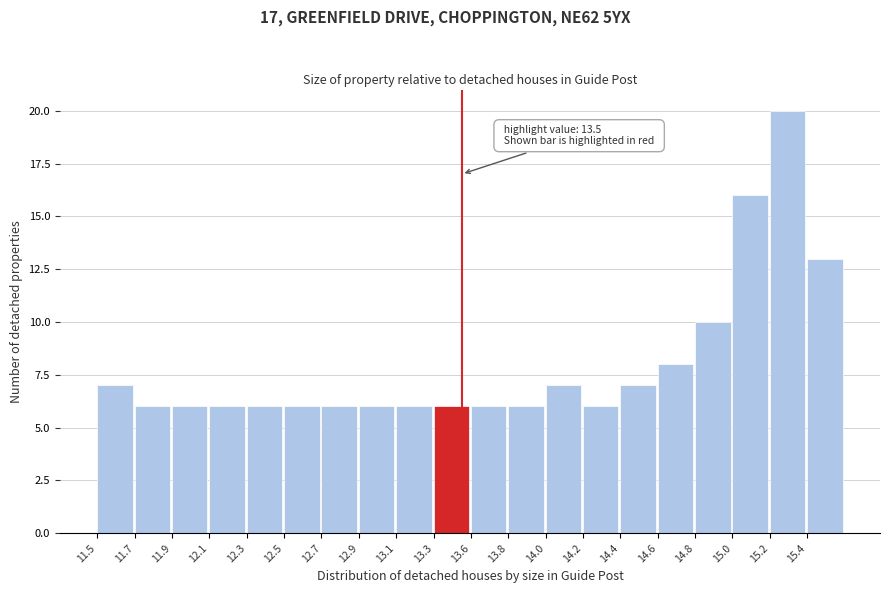

Reading left to right, what are all the values shown in this chart?

11.5=7	11.7=6	11.9=6	12.1=6	12.3=6	12.5=6	12.7=6	12.9=6	13.1=6	13.3=6	13.6=6	13.8=6	14.0=7	14.2=6	14.4=7	14.6=8	14.8=10	15.0=16	15.2=20	15.4=13